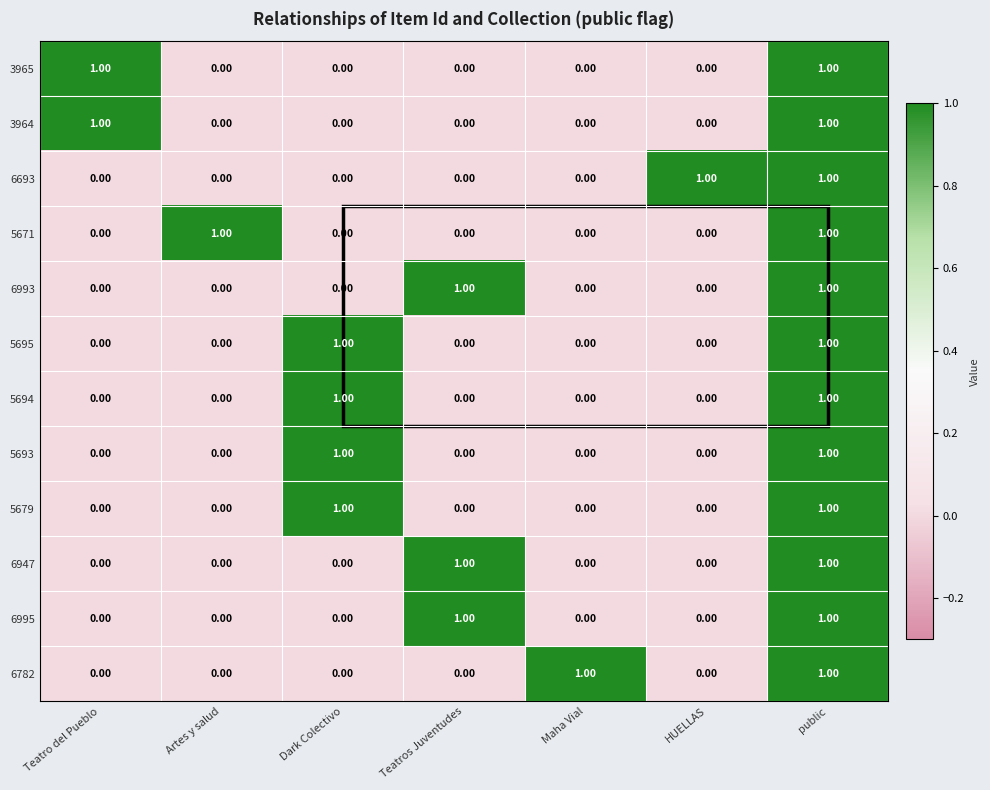

What is the total value across all series at Artes y salud?

1